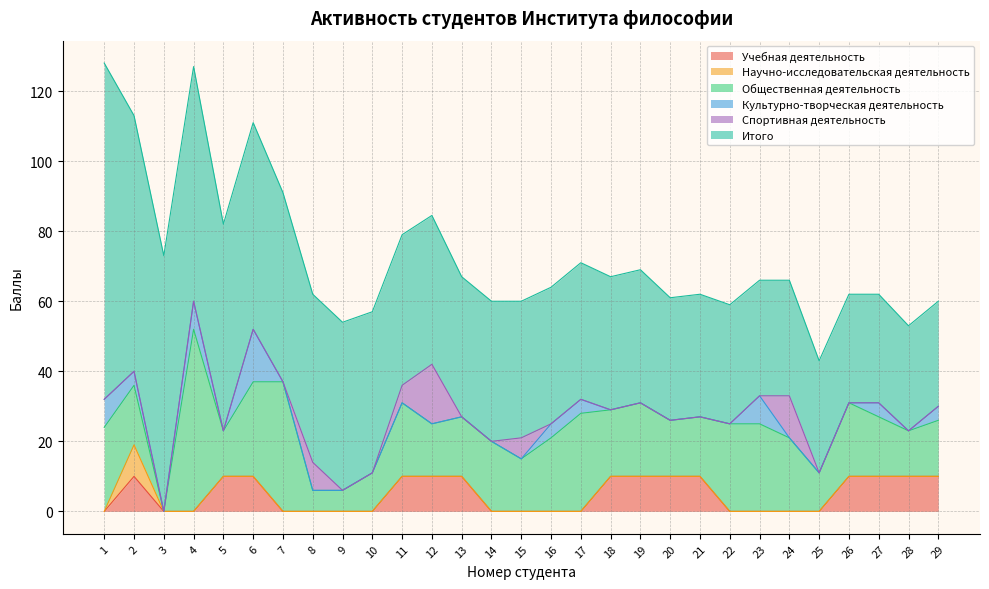

The Учебная деятельность series shows 0.0 at 9. True or false?

True